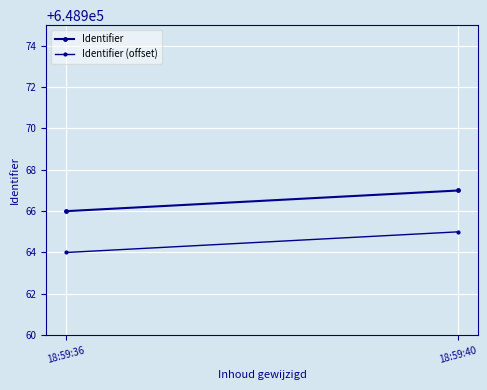

How many values in the Identifier (offset) series are below 648965?

1